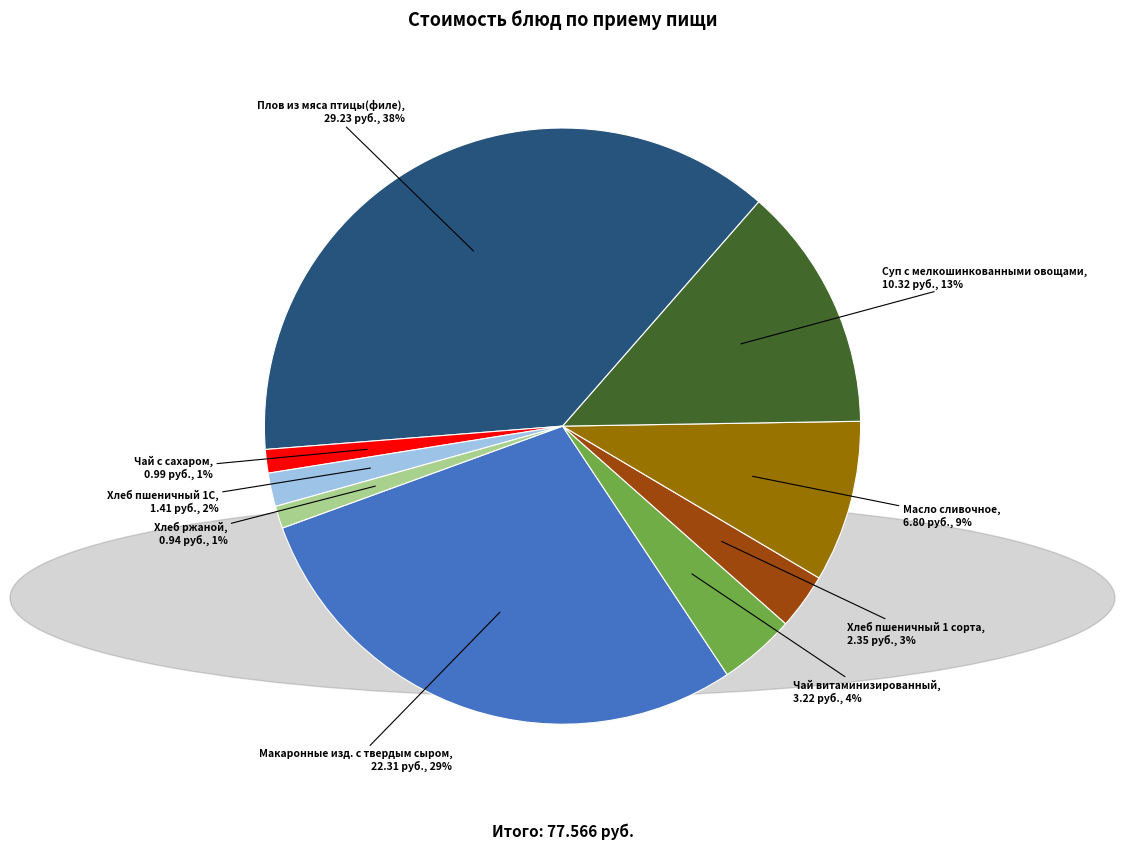

Is there a majority slice in this chart?

No